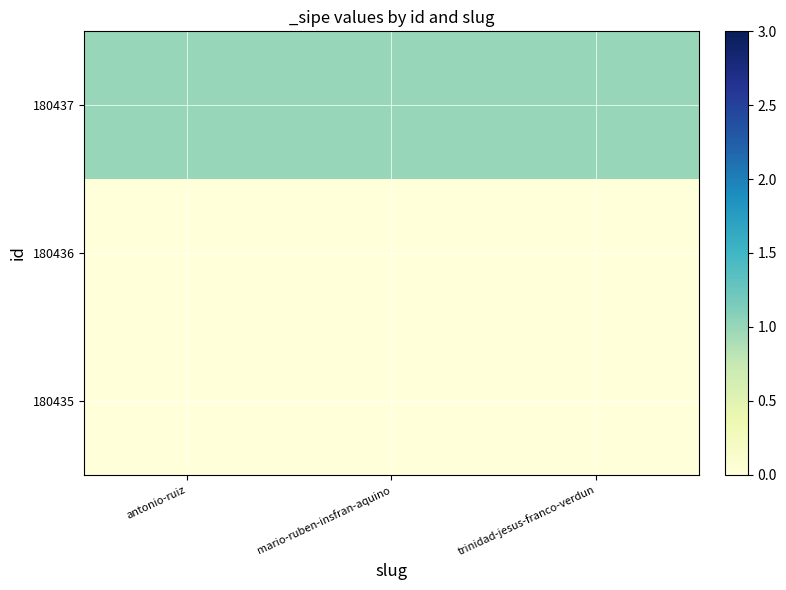

Which category has the lowest value across all series?

antonio-ruiz